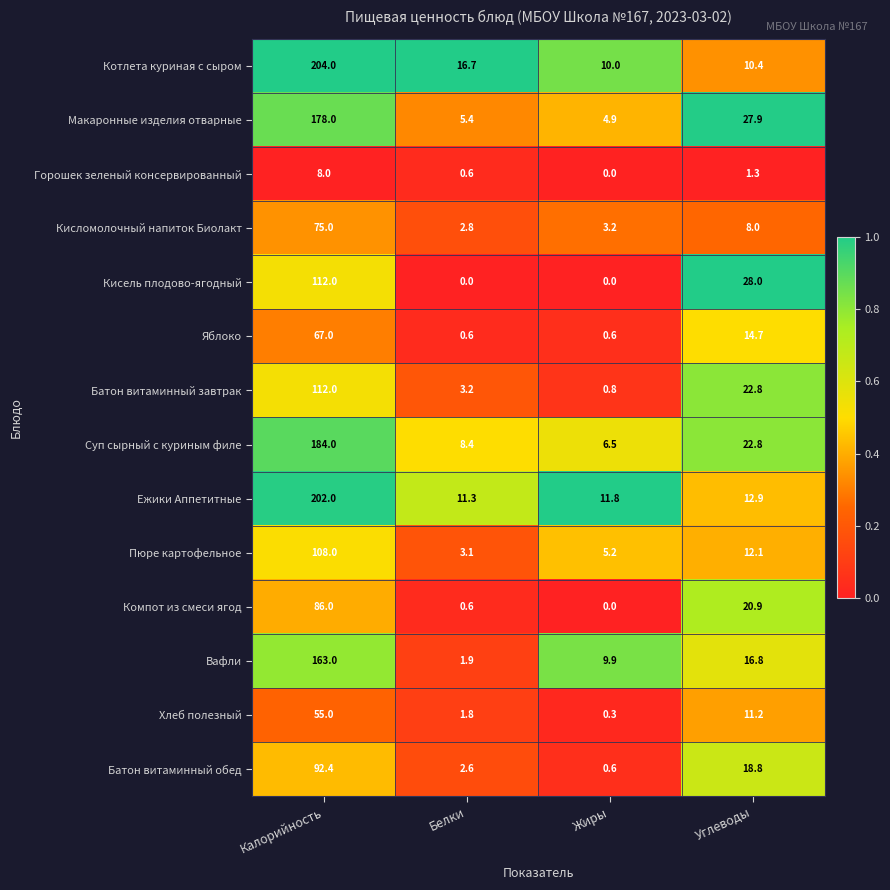

At which label does Котлета куриная с сыром reach its peak?

Калорийность